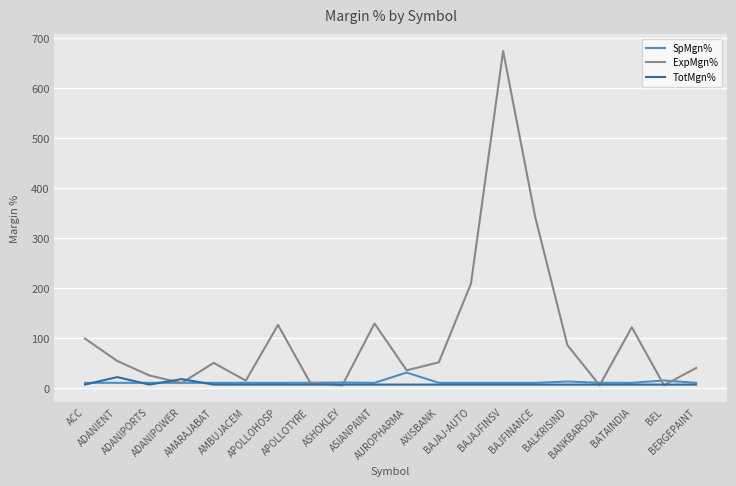

What is the maximum value for SpMgn%?

31.2